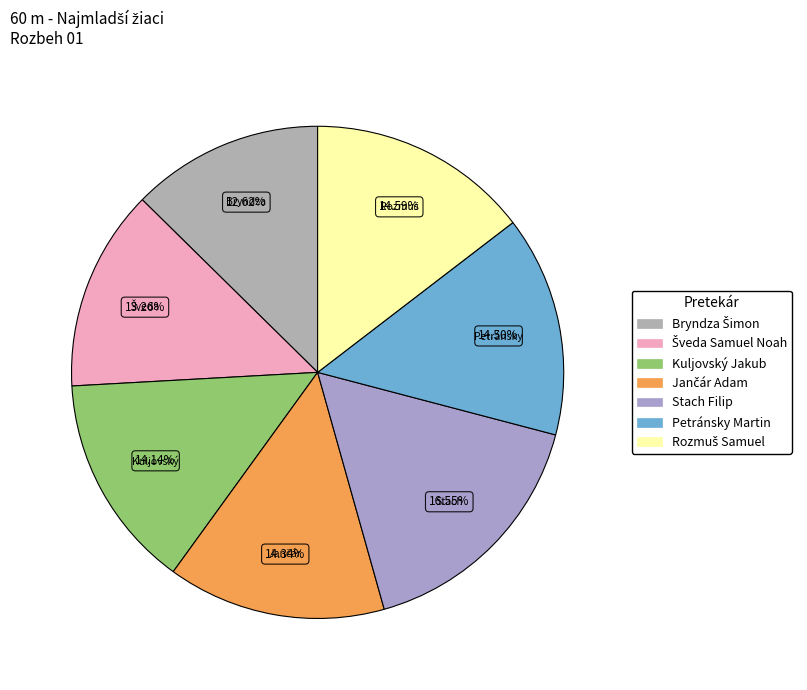

Which category has the smallest portion of the pie?

Bryndza Šimon